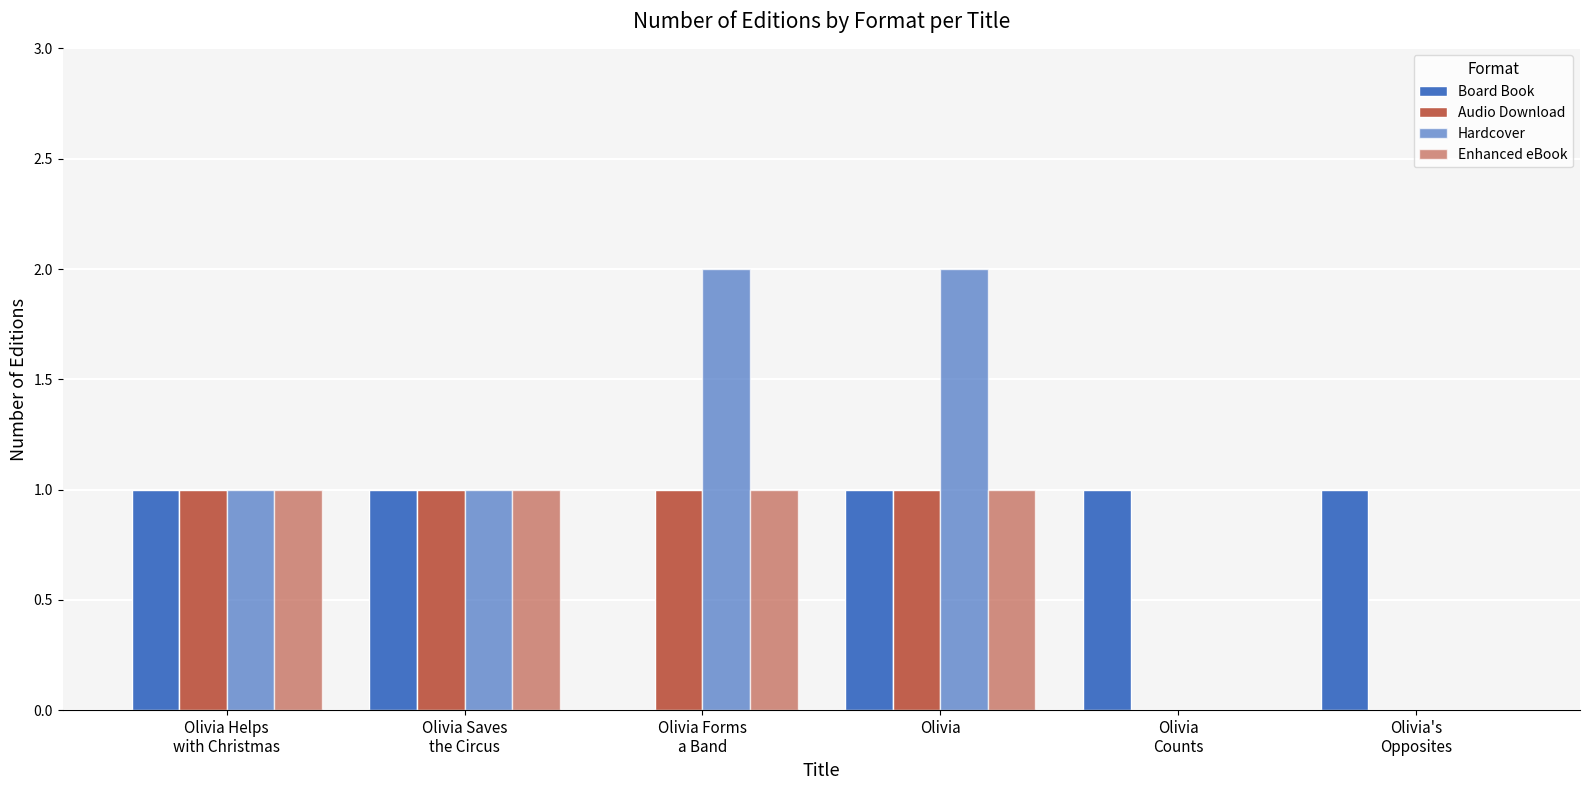

What is the difference between the second highest and minimum values in the Hardcover series?

2